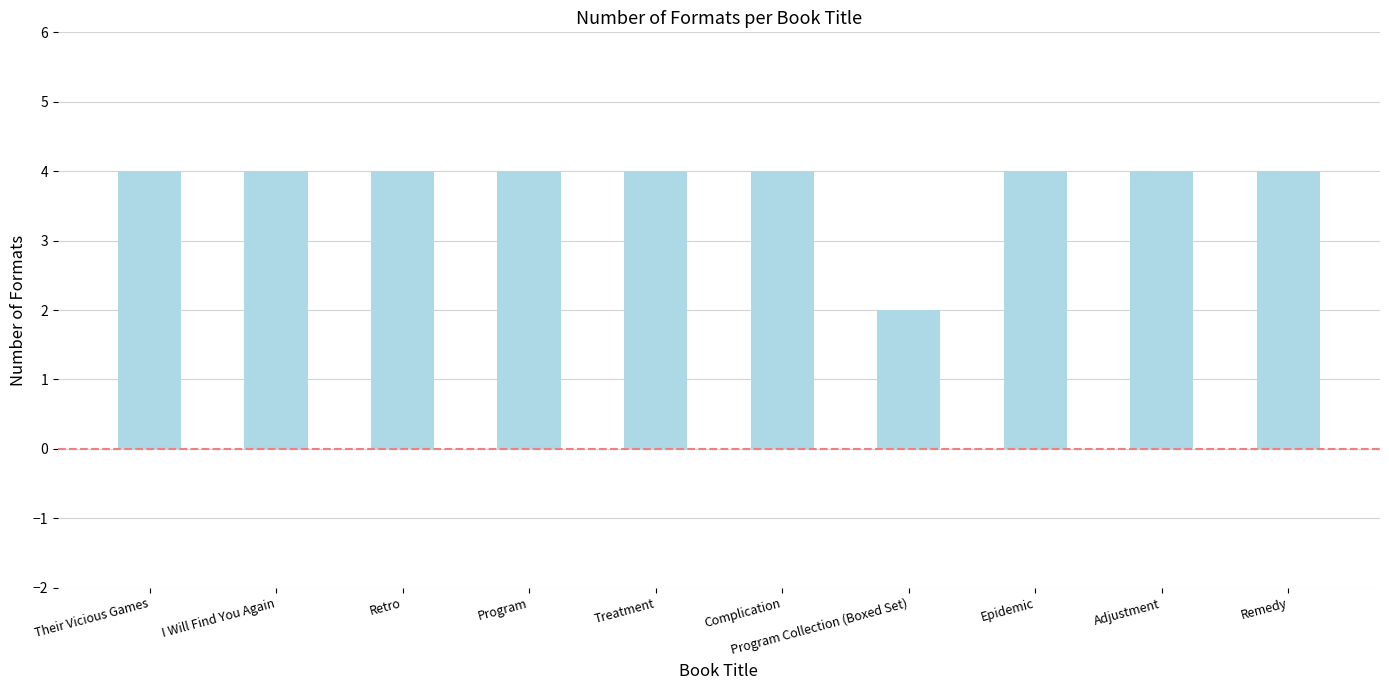

The chart shows a value of 6 at Their Vicious Games. True or false?

False